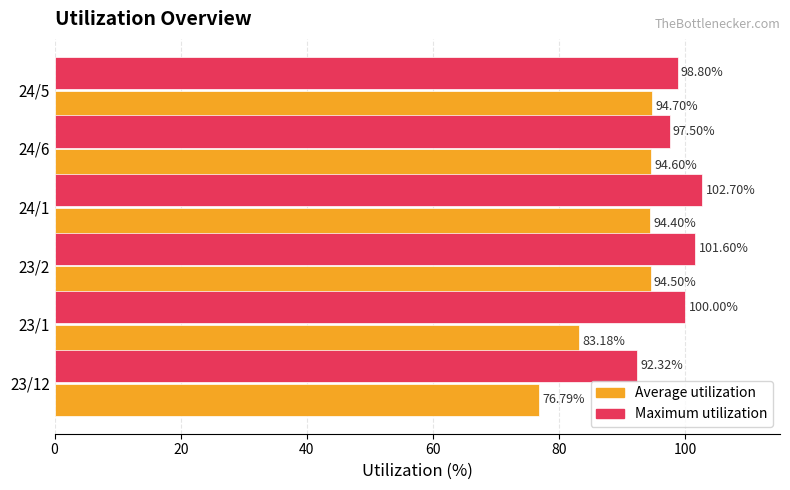

What is the spread (max minus min) of values at 24/6?

2.9